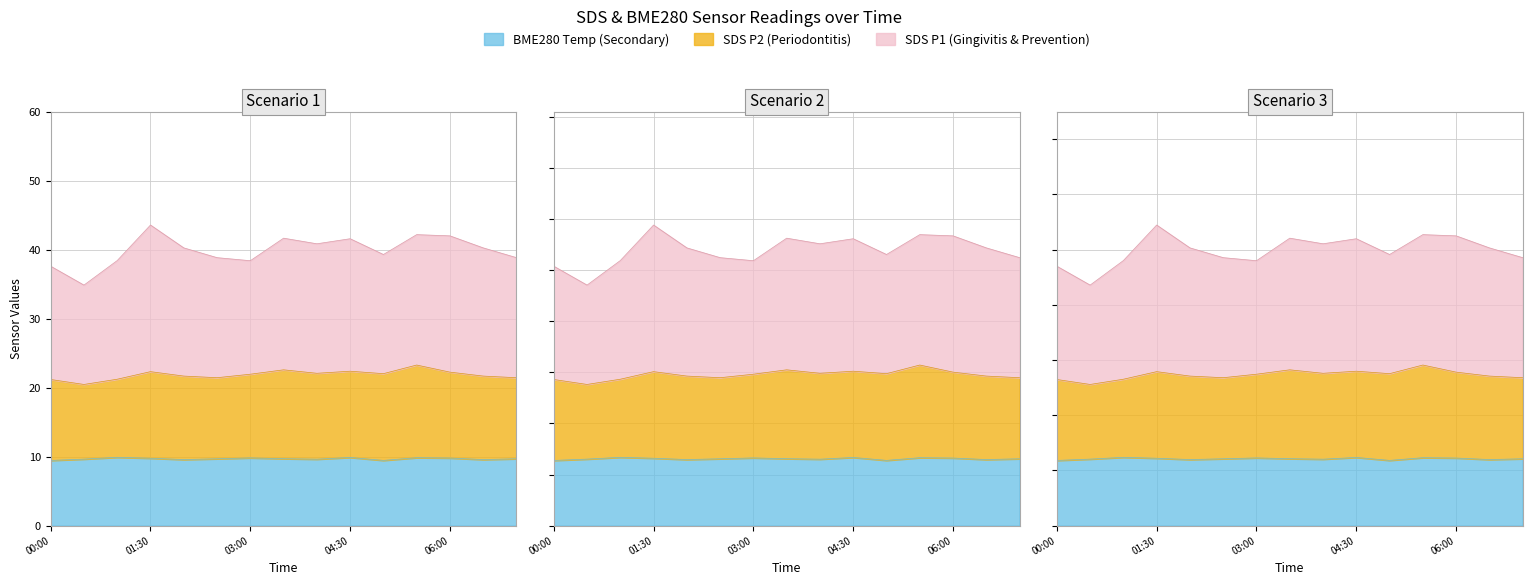

At which label does SDS_P2 reach its minimum?

2021/10/08 00:30